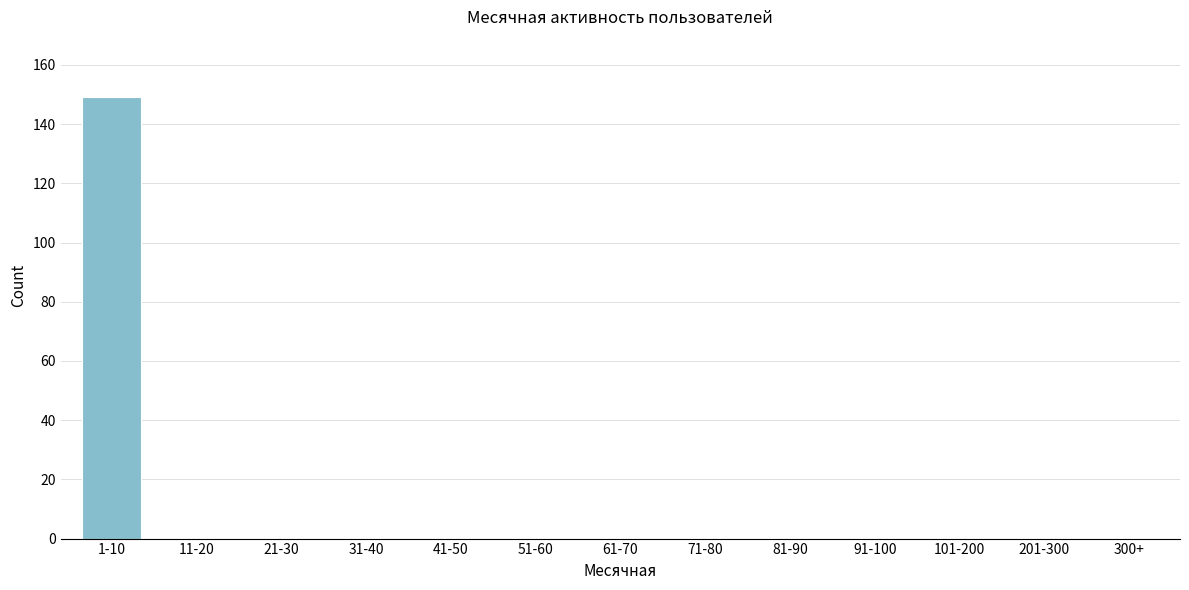

Reading left to right, list all the values displayed in this chart.

1-10=149	11-20=0	21-30=0	31-40=0	41-50=0	51-60=0	61-70=0	71-80=0	81-90=0	91-100=0	101-200=0	201-300=0	300+=0